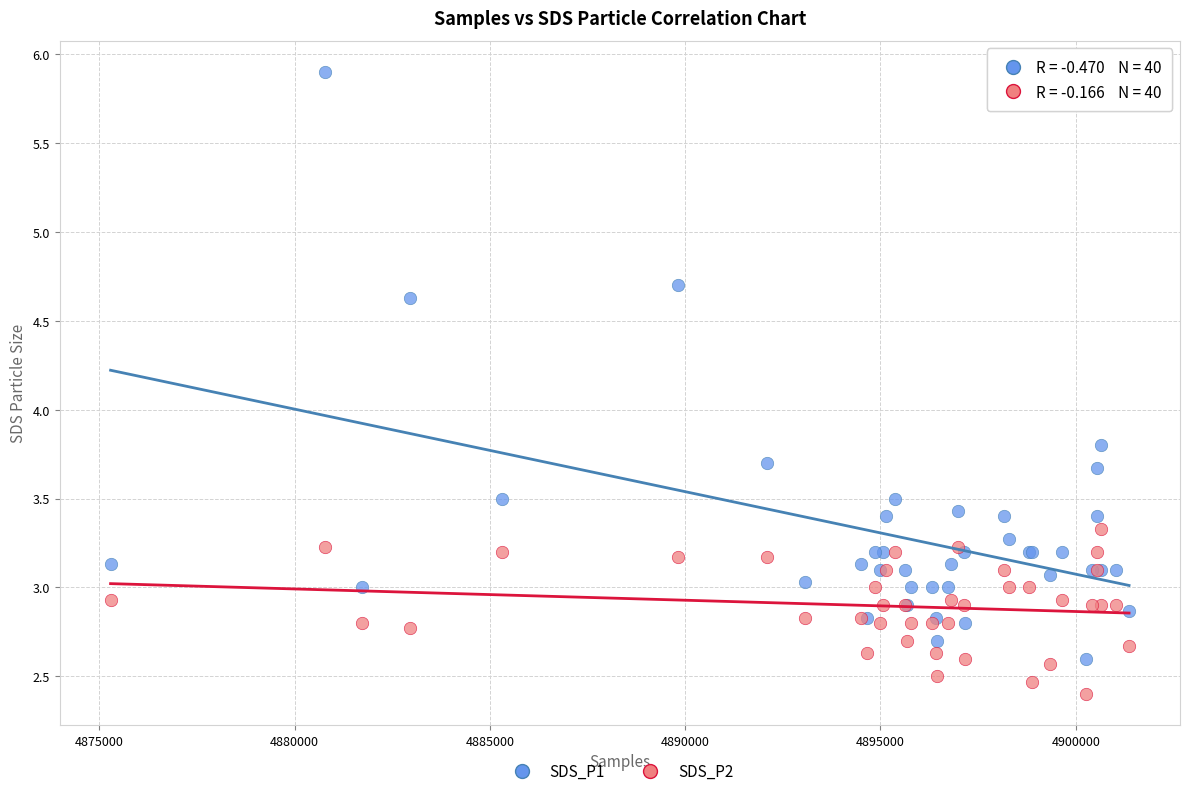

What is the X range (max minus min) for the scatter plot?

26078.0